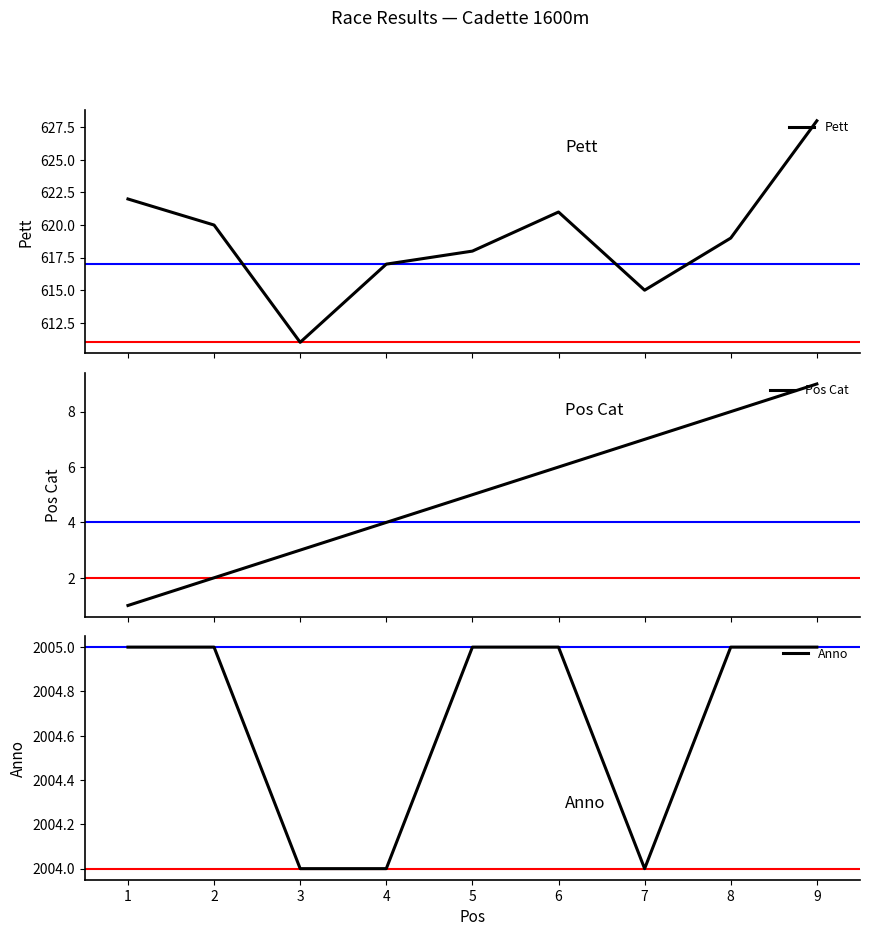

True or false: Anno has a value of 3441 at 8.

False